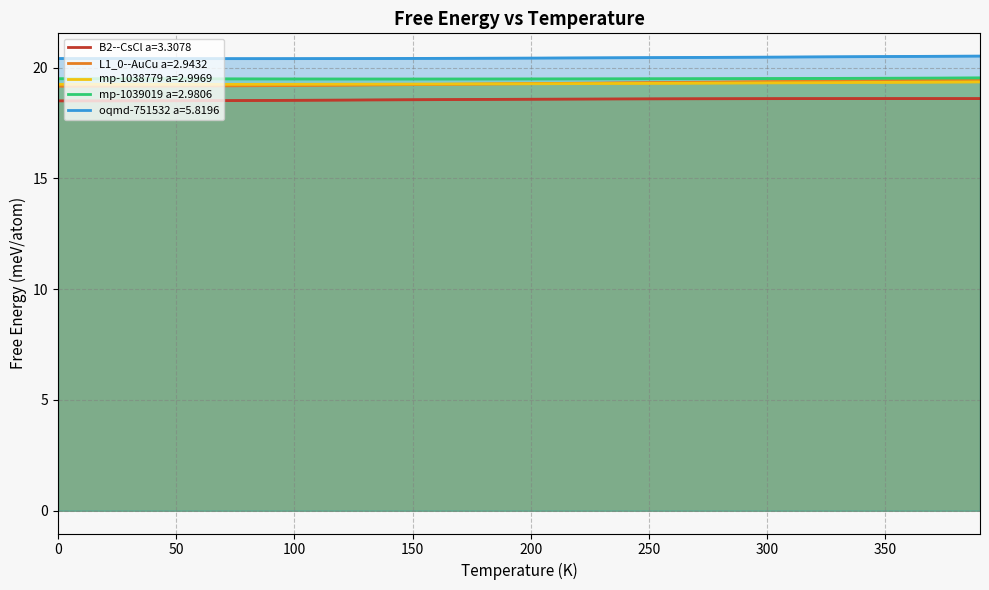

True or false: oqmd-751532 a=5.8196 and mp-1038779 a=2.9969 cross at least once.

False